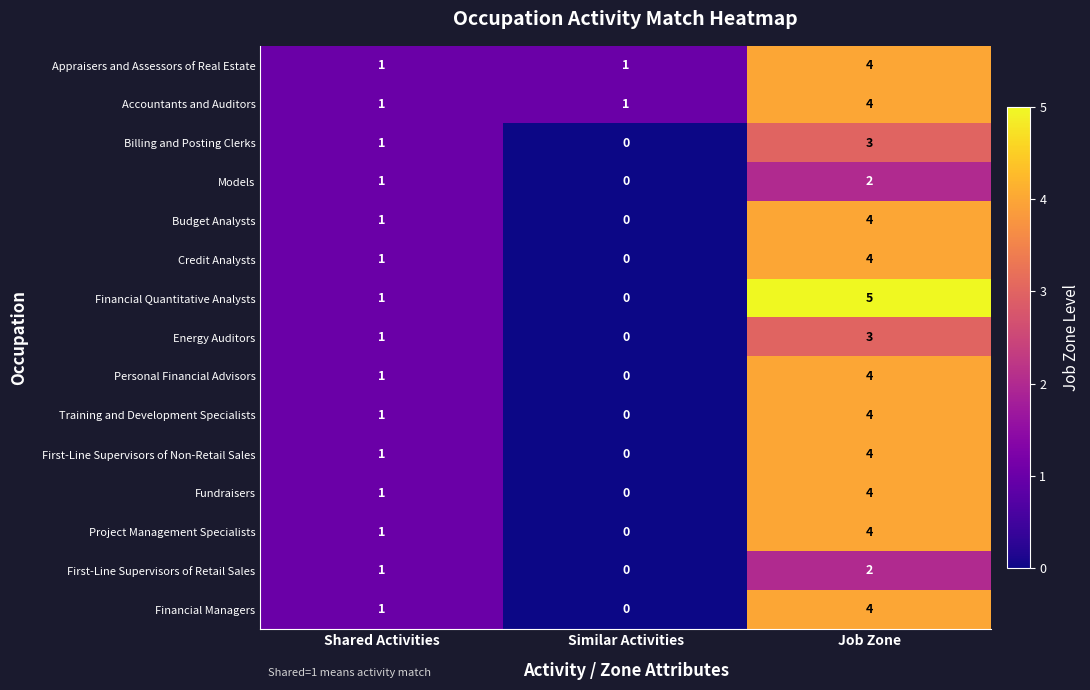

What is the total value across all series at Job Zone?

55